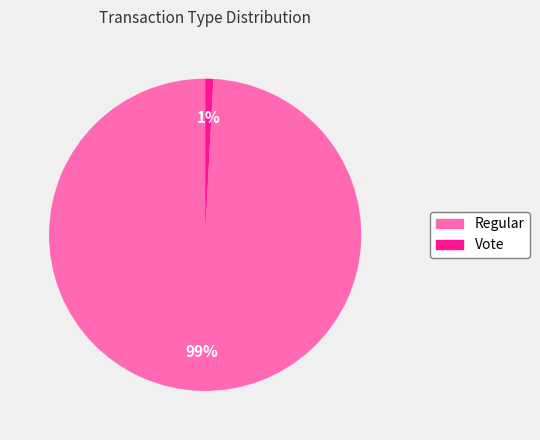

What percentage is the Vote slice, to the nearest percent?

1%